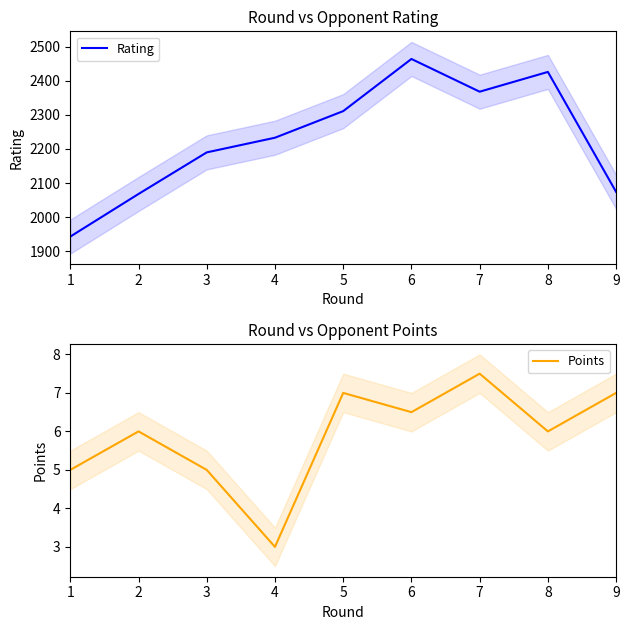

How many distinct data groups are displayed?

2